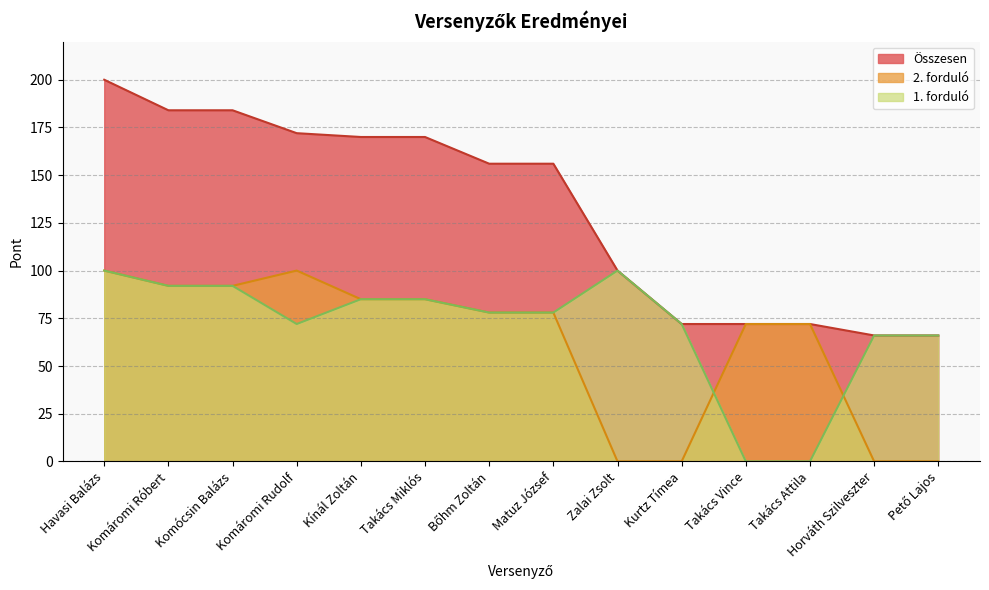

What is the difference between the maximum and minimum values in the 1. forduló series?

100